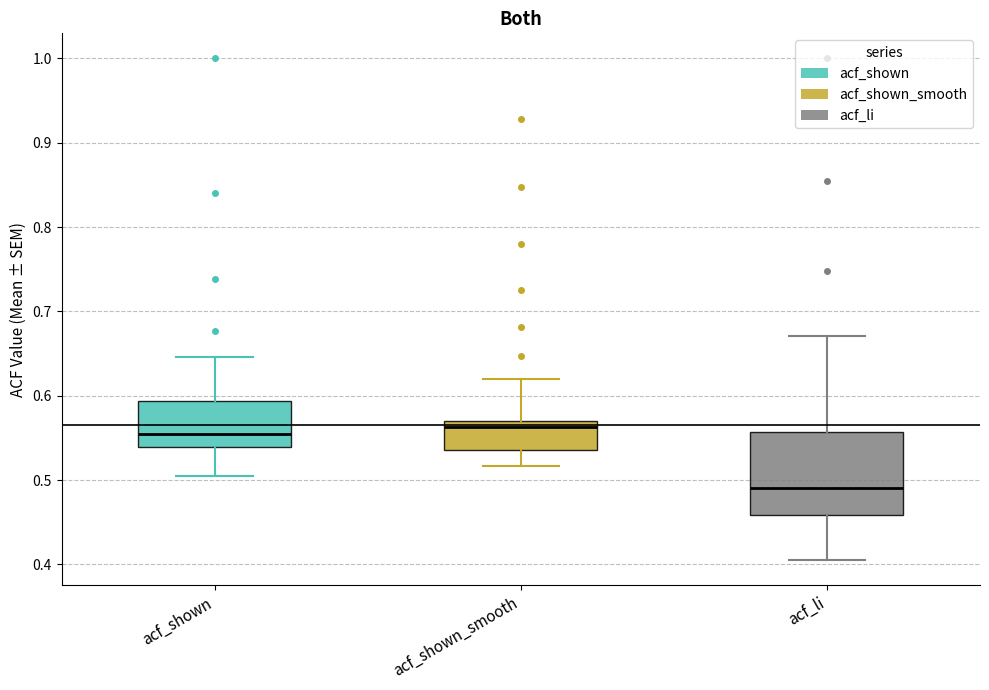

Reading left to right, transcribe this box plot: for each box, give where its median line is, the range the box spans, and where its two whiskers end, as read against the y-axis. The values are not printed on the chart, so give them approximately, as read against the axis.

acf_shown: median 0.56, box 0.54 to 0.59, whiskers 0.51 to 0.65
acf_shown_smooth: median 0.56, box 0.54 to 0.57, whiskers 0.52 to 0.62
acf_li: median 0.49, box 0.46 to 0.56, whiskers 0.41 to 0.67